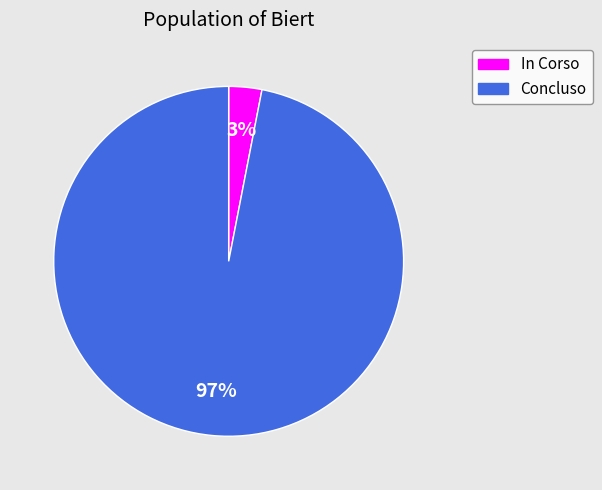

Which slice is the smallest?

In Corso